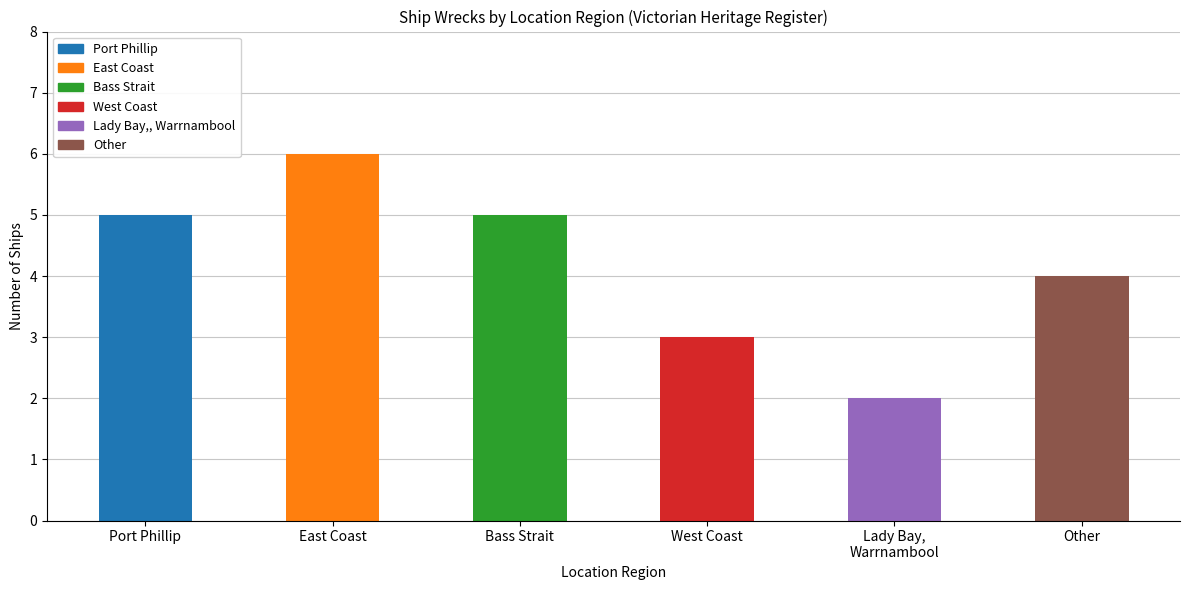

Read the value at West Coast.

3